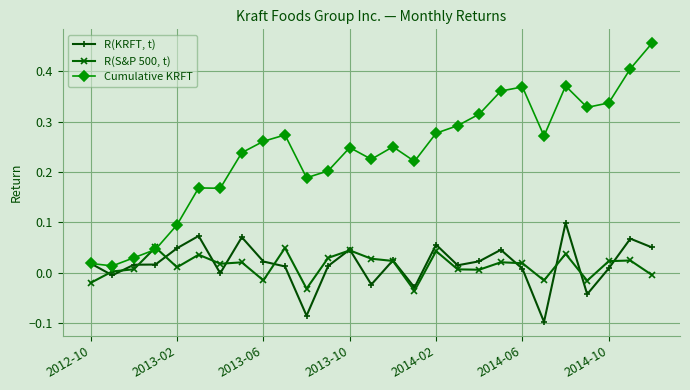

Rank the series by their maximum value, from lowest to highest.

R(S&P 500, t), R(KRFT, t), Cumulative KRFT